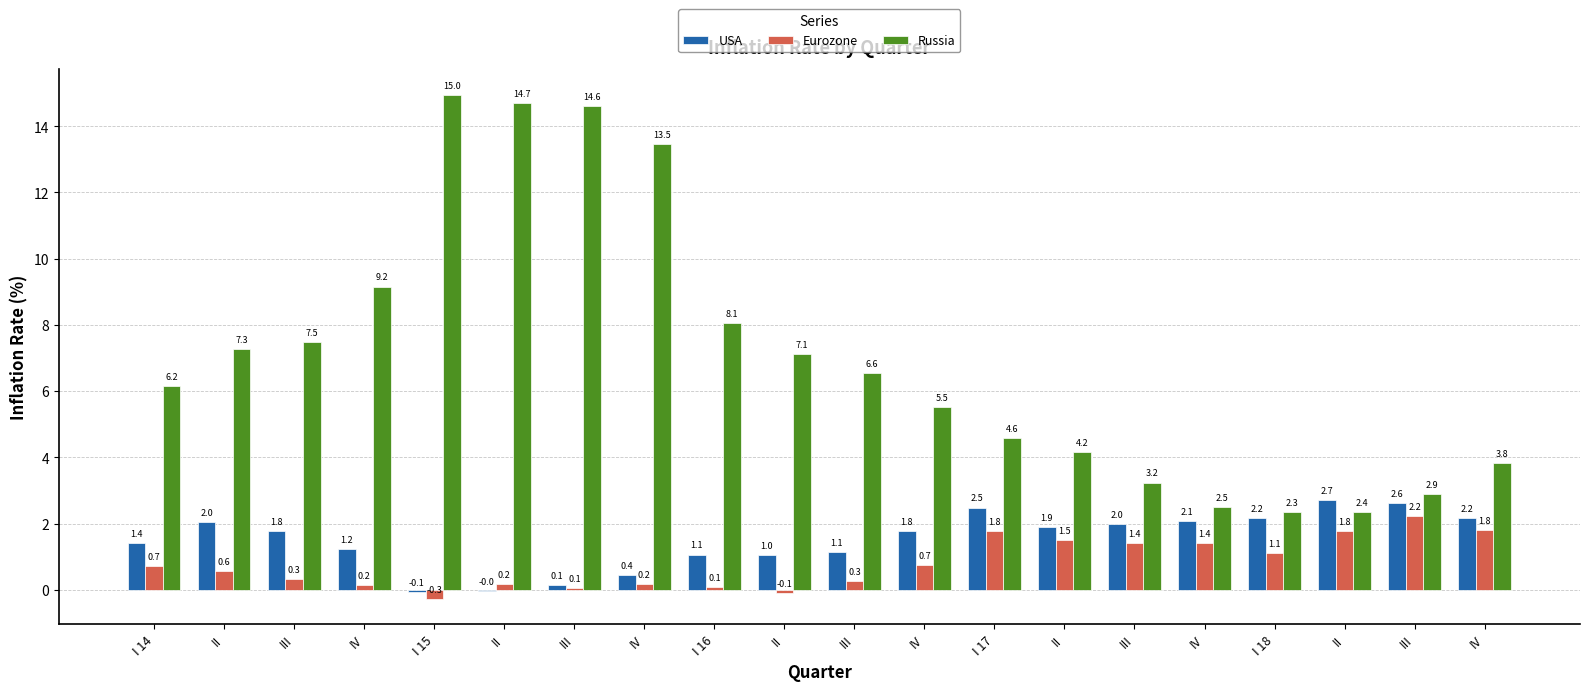

How many data points in USA are above 1?

16